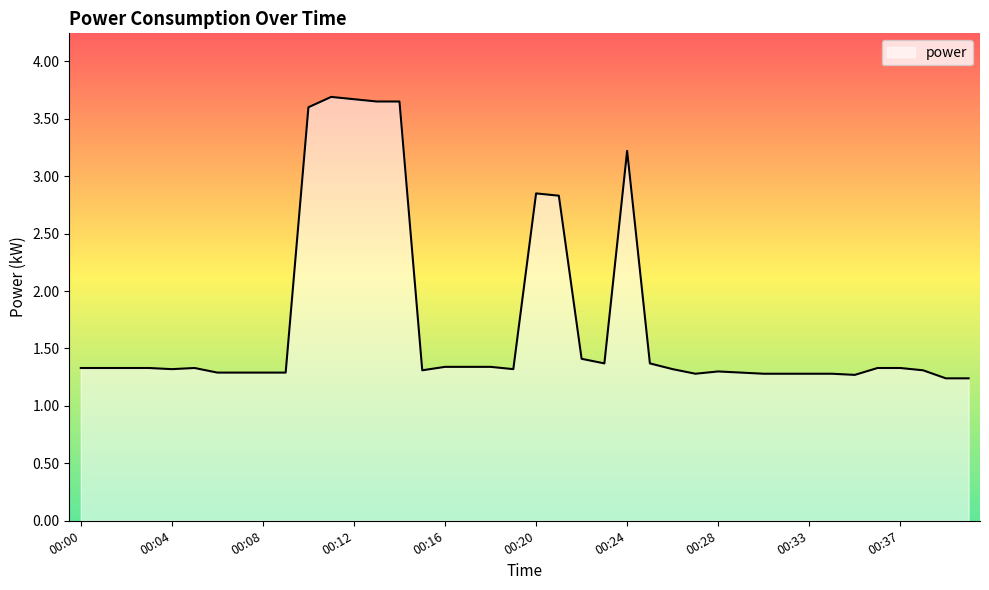

What is the smallest value displayed?

1.2